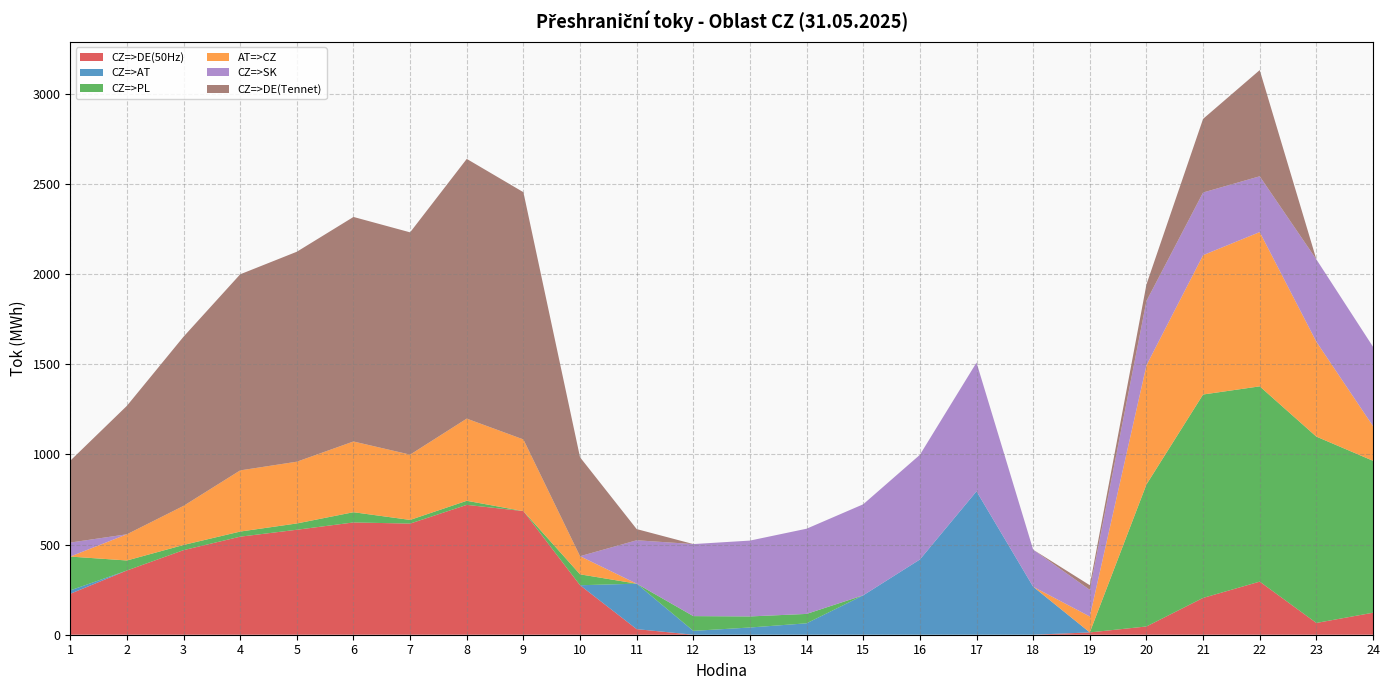

Reading left to right, what are all the values shown in this chart?

CZ=>DE(50Hz): 1=227.0	2=356.2	3=469.1	4=543.7	5=582.1	6=622.6	7=616.3	8=720.1	9=685.5	10=274.4	11=31.0	12=0.0	13=0.0	14=0.0	15=0.0	16=0.0	17=0.0	18=0.0	19=12.8	20=45.8	21=204.1	22=294.5	23=65.3	24=122.0
CZ=>AT: 1=18.9	2=0.0	3=0.0	4=0.0	5=0.0	6=0.0	7=0.0	8=0.0	9=0.0	10=0.0	11=252.1	12=21.4	13=40.0	14=63.3	15=218.5	16=417.1	17=795.2	18=266.1	19=0.0	20=0.0	21=0.0	22=0.0	23=0.0	24=0.0
CZ=>PL: 1=187.5	2=55.5	3=28.7	4=28.4	5=34.9	6=56.8	7=20.3	8=22.6	9=0.0	10=60.5	11=0.0	12=81.8	13=61.4	14=52.1	15=0.0	16=0.0	17=0.0	18=0.0	19=0.0	20=787.5	21=1128.0	22=1082.8	23=1033.3	24=842.6
AT=>CZ: 1=0.0	2=145.3	3=216.8	4=339.2	5=342.5	6=392.2	7=362.1	8=455.7	9=397.5	10=100.5	11=0.0	12=0.0	13=0.0	14=0.0	15=0.0	16=0.0	17=0.0	18=0.0	19=88.3	20=660.5	21=772.6	22=855.5	23=526.1	24=192.5
CZ=>SK: 1=77.6	2=0.0	3=0.0	4=0.0	5=0.0	6=0.0	7=0.0	8=0.0	9=0.0	10=0.0	11=240.7	12=399.5	13=420.6	14=472.5	15=504.9	16=580.5	17=714.0	18=205.5	19=147.8	20=356.8	21=347.6	22=309.4	23=456.9	24=439.8
CZ=>DE(Tennet): 1=454.0	2=712.4	3=938.2	4=1087.4	5=1164.3	6=1245.1	7=1232.6	8=1440.2	9=1371.0	10=548.7	11=62.0	12=0.0	13=0.0	14=0.0	15=0.0	16=0.0	17=0.0	18=0.0	19=25.6	20=91.6	21=408.2	22=588.9	23=0.0	24=0.0